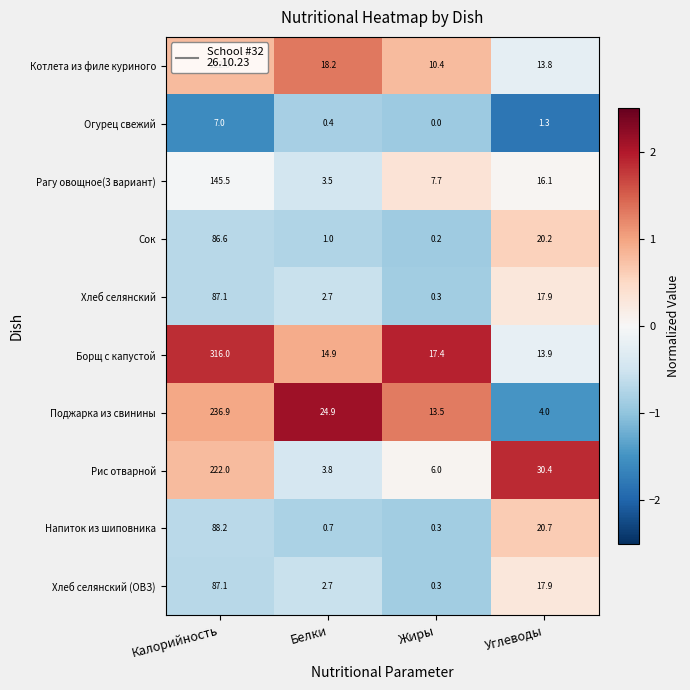

Where is Напиток из шиповника nearest to the value 44?

Углеводы